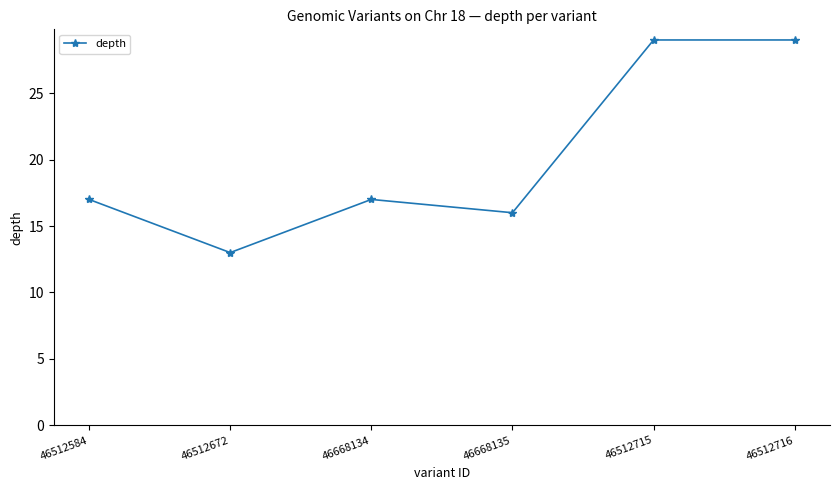

Reading left to right, what are all the values shown in this chart?

46512584=17	46512672=13	46668134=17	46668135=16	46512715=29	46512716=29